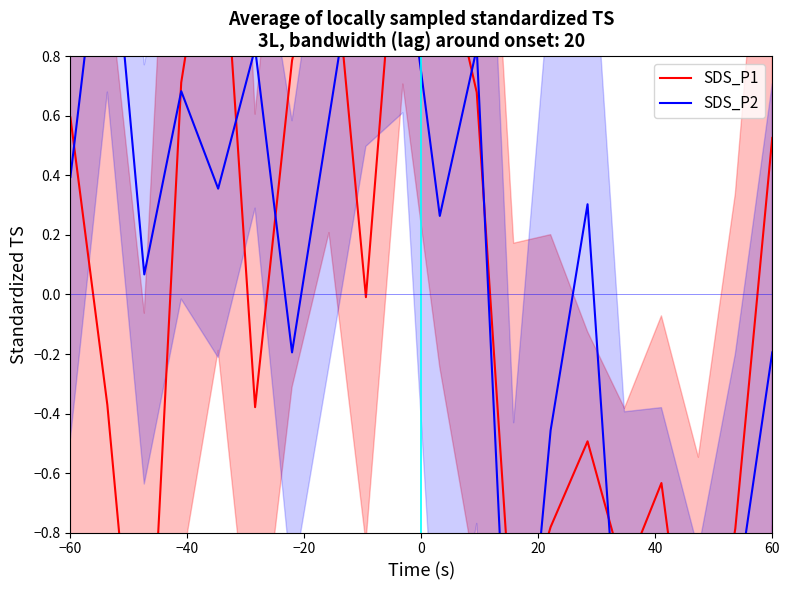

What is the minimum value shown in the chart?

-1.8